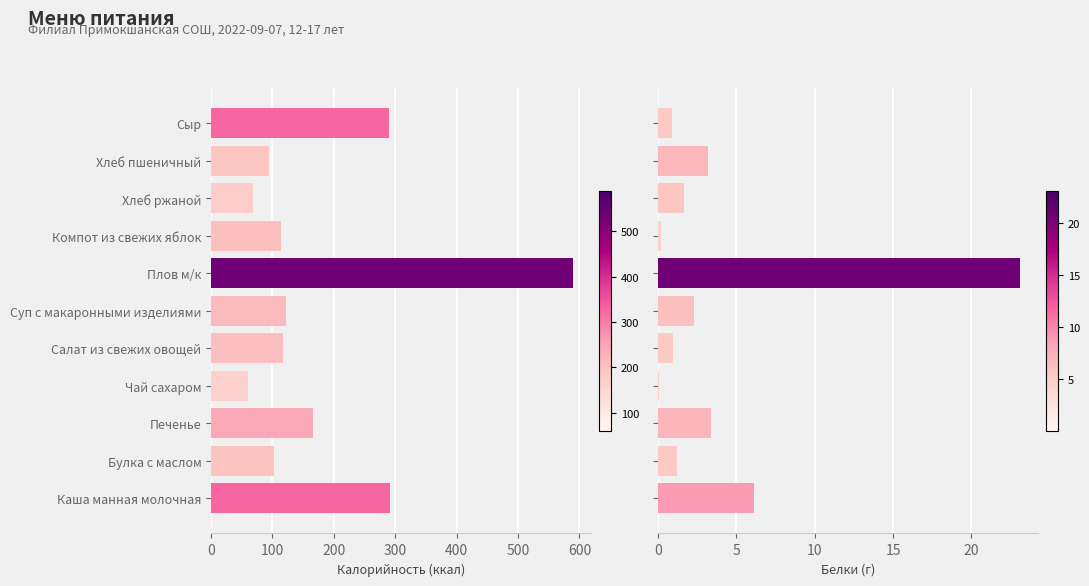

What position from the left is Печенье?

3